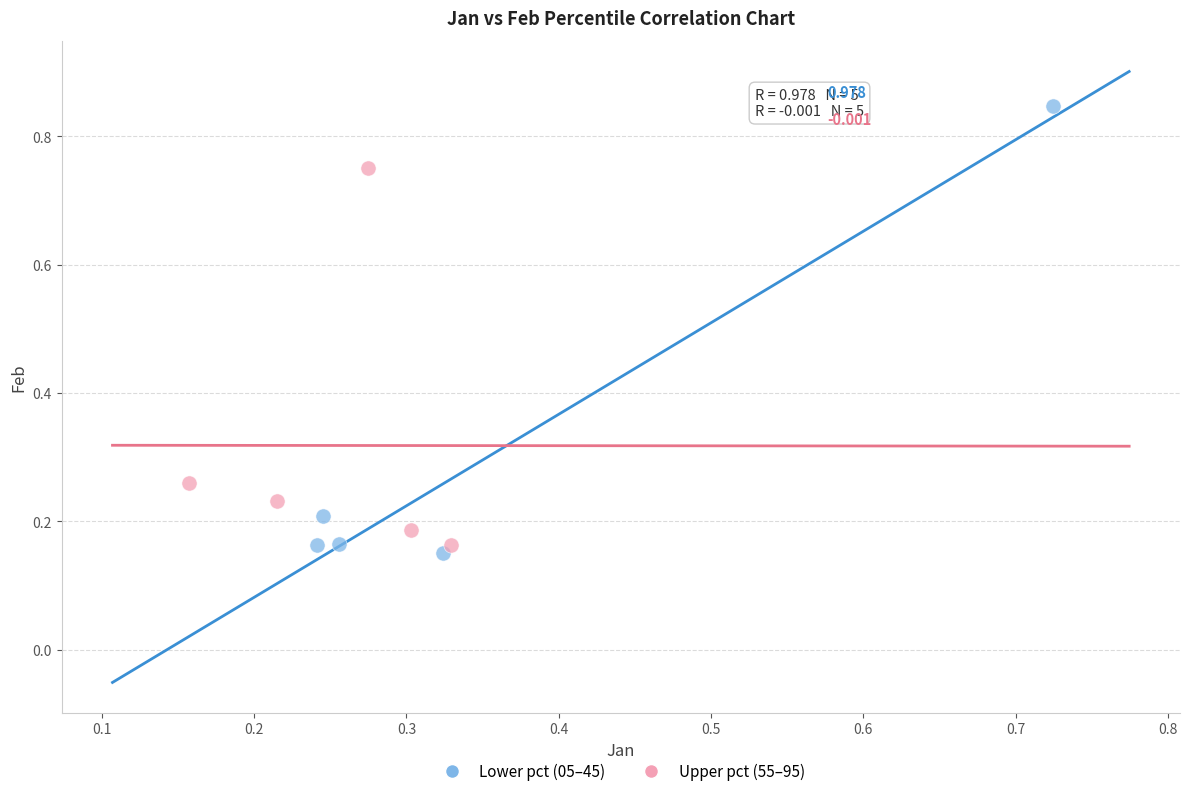

Which series reaches the minimum Y coordinate?

Lower pct (05–45)